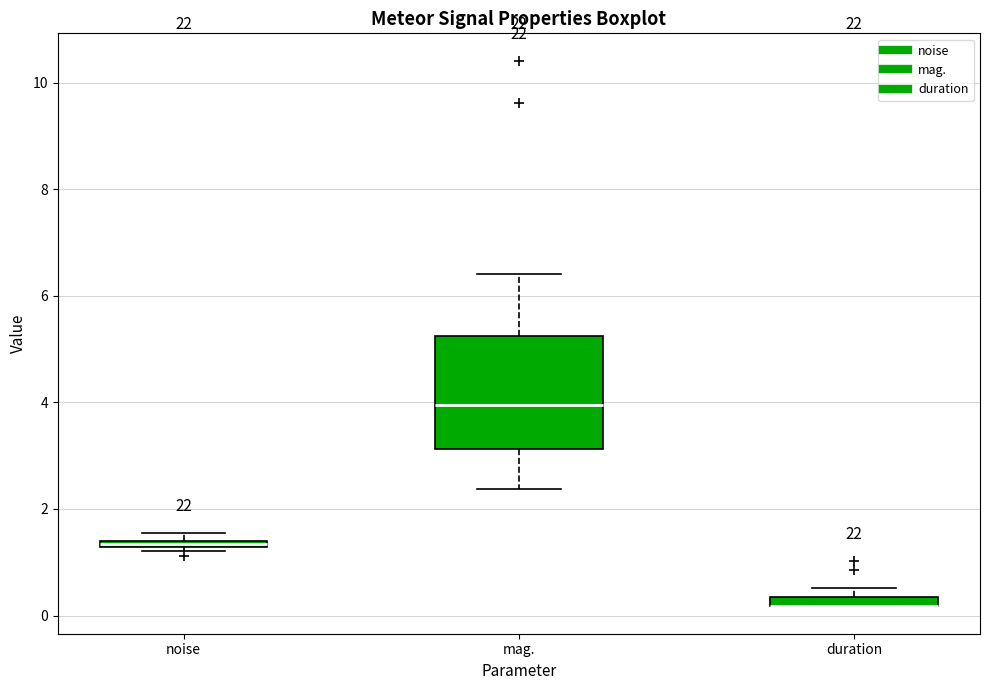

Where does the upper whisker of the box for mag. end on the y-axis? The values are not printed on the chart, so give them approximately, as read against the axis.

6.4